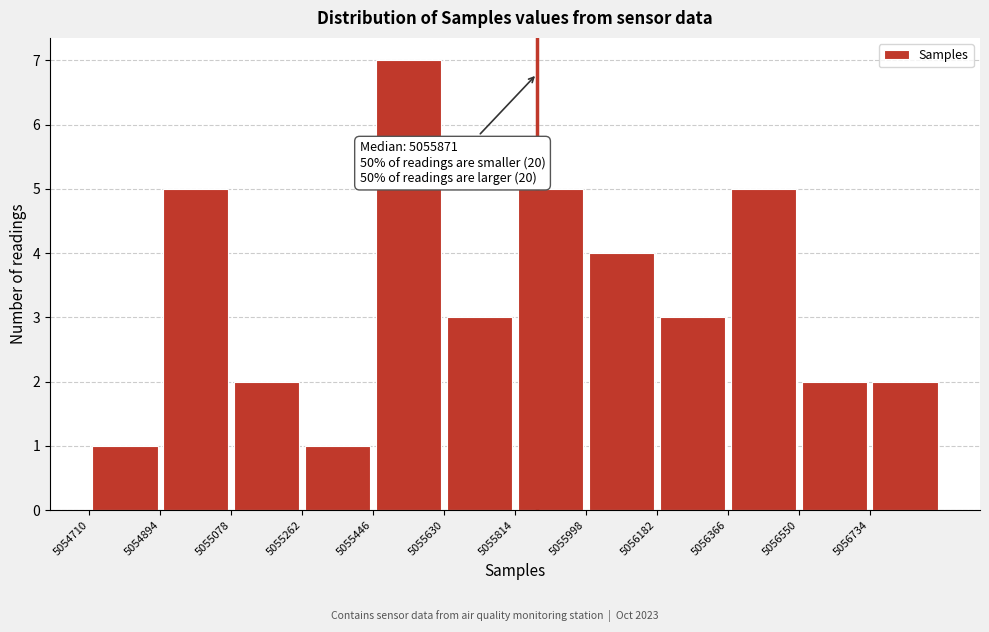

Over which range of the x-axis is the bar tallest?

5055446 to 5055630